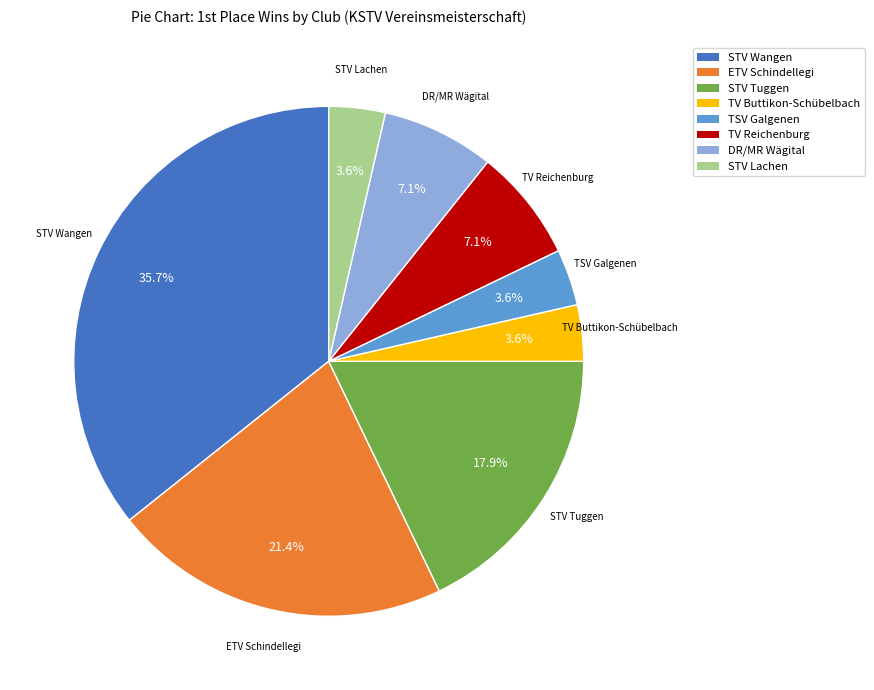

To the nearest percent, what is the combined percentage of TV Buttikon-Schübelbach and STV Wangen?

39%